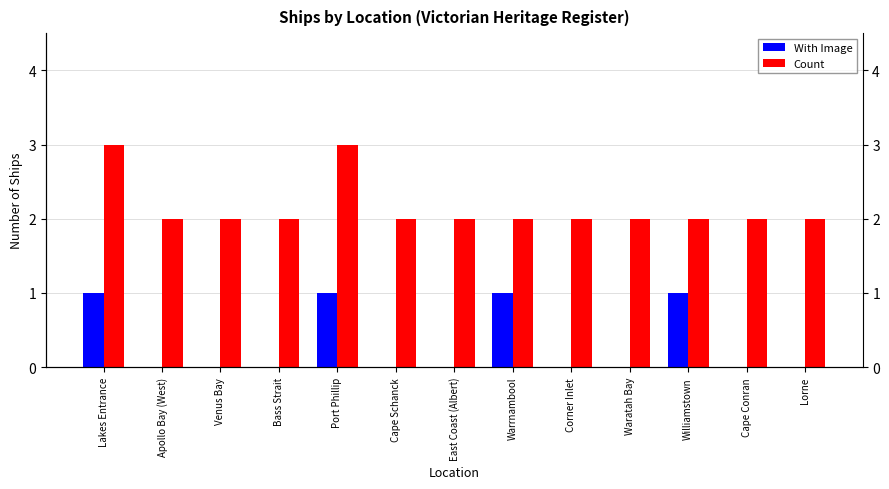

Which has a higher value, Corner Inlet or Waratah Bay?

Corner Inlet